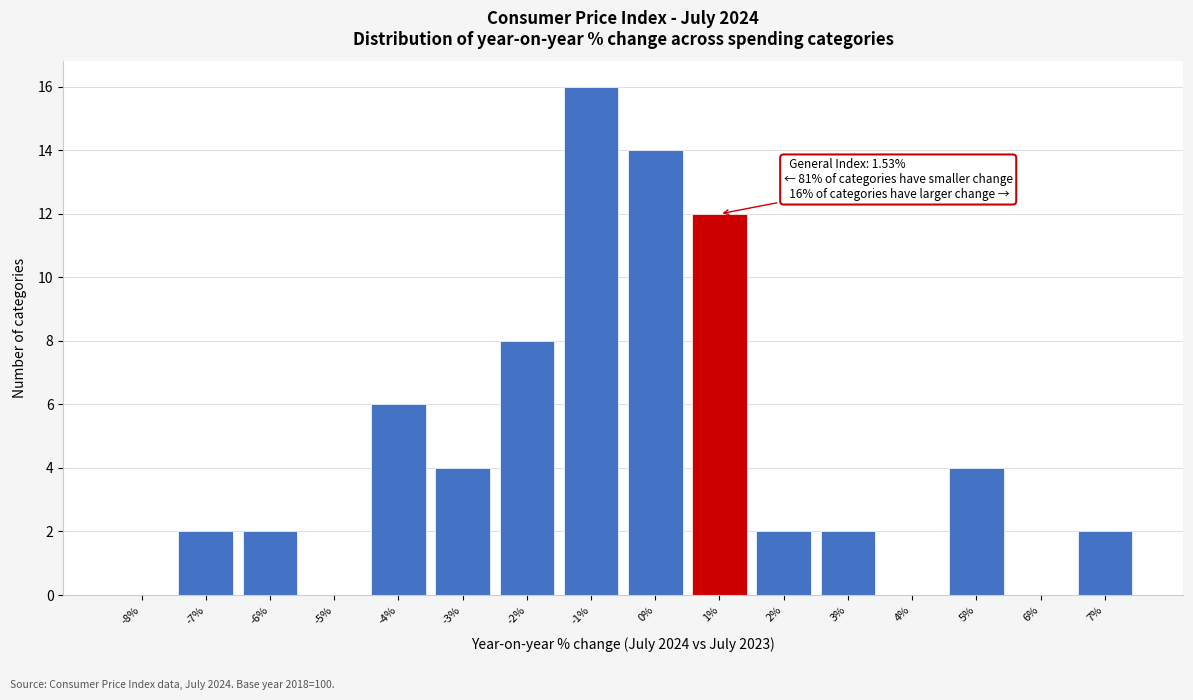

Reading left to right, extract all data points from this chart.

-8%=0	-7%=2	-6%=2	-5%=0	-4%=6	-3%=4	-2%=8	-1%=16	0%=14	1%=12	2%=2	3%=2	4%=0	5%=4	6%=0	7%=2